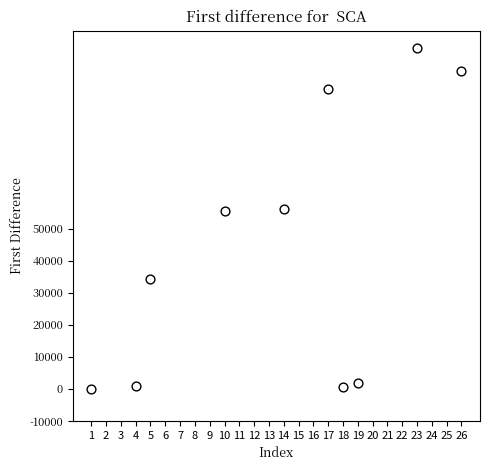

What is the range of Y values (max minus min)?

106403